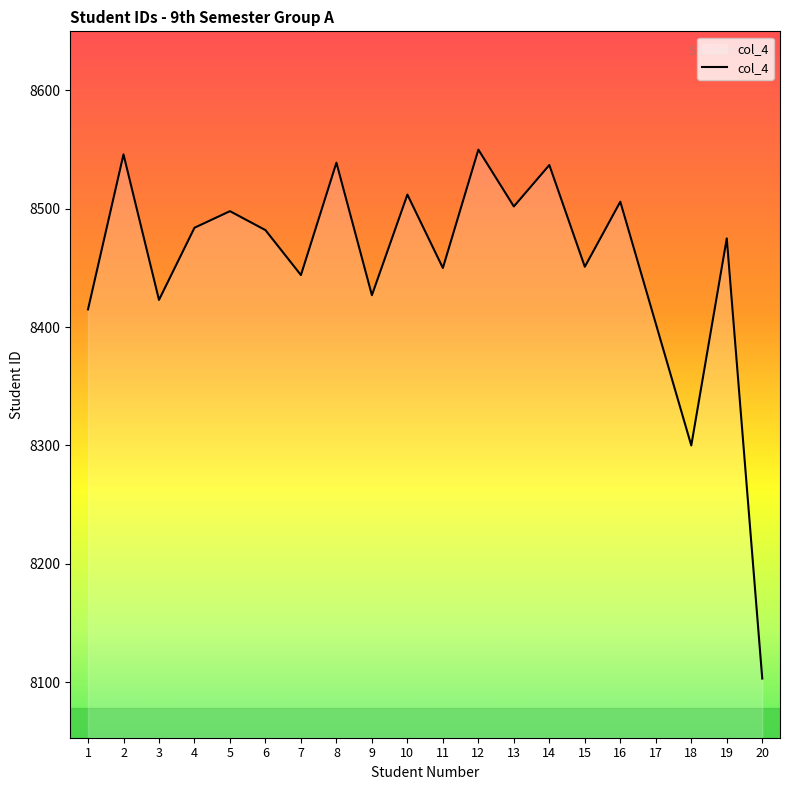

How many series are shown in this chart?

1